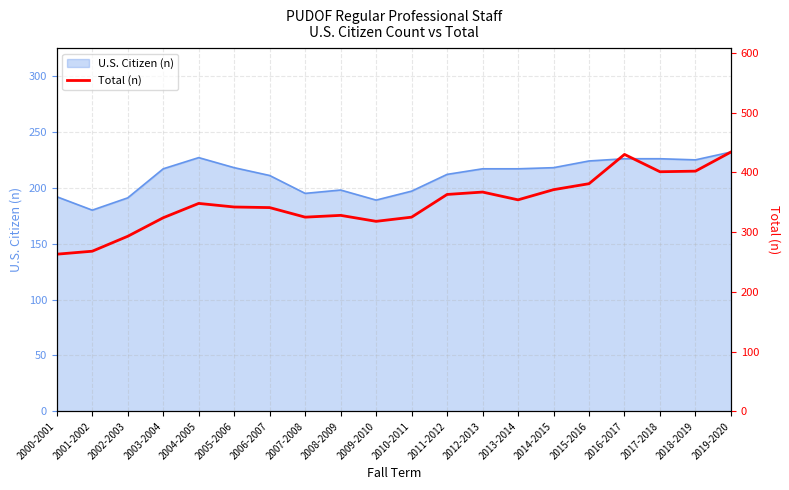

Which category has the highest value across all series?

2019-2020